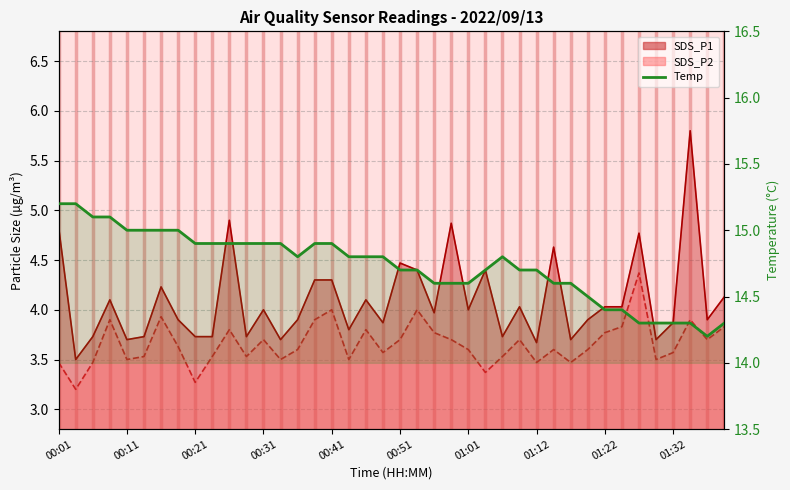

The value at 00:31 is 25.5. True or false?

False